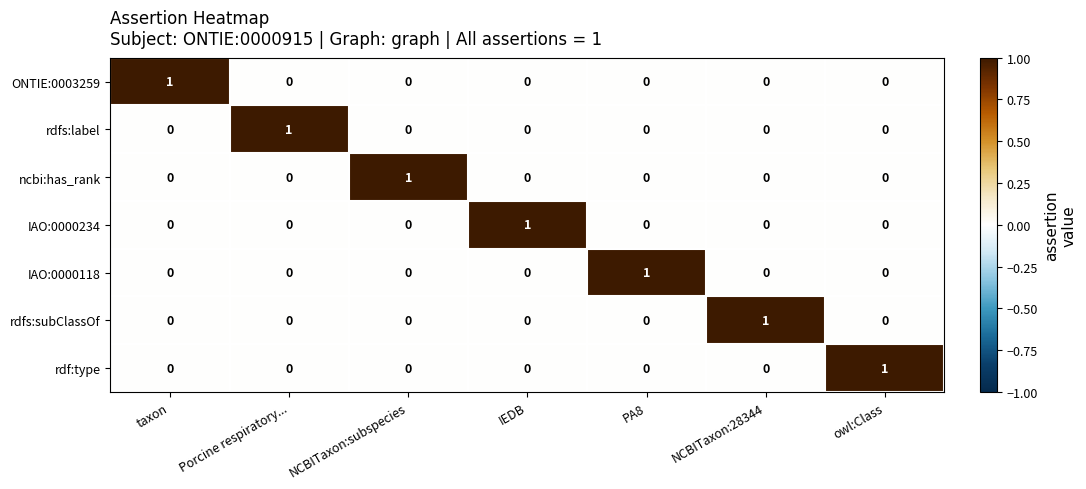

At which label does ONTIE:0003259 reach its peak?

taxon